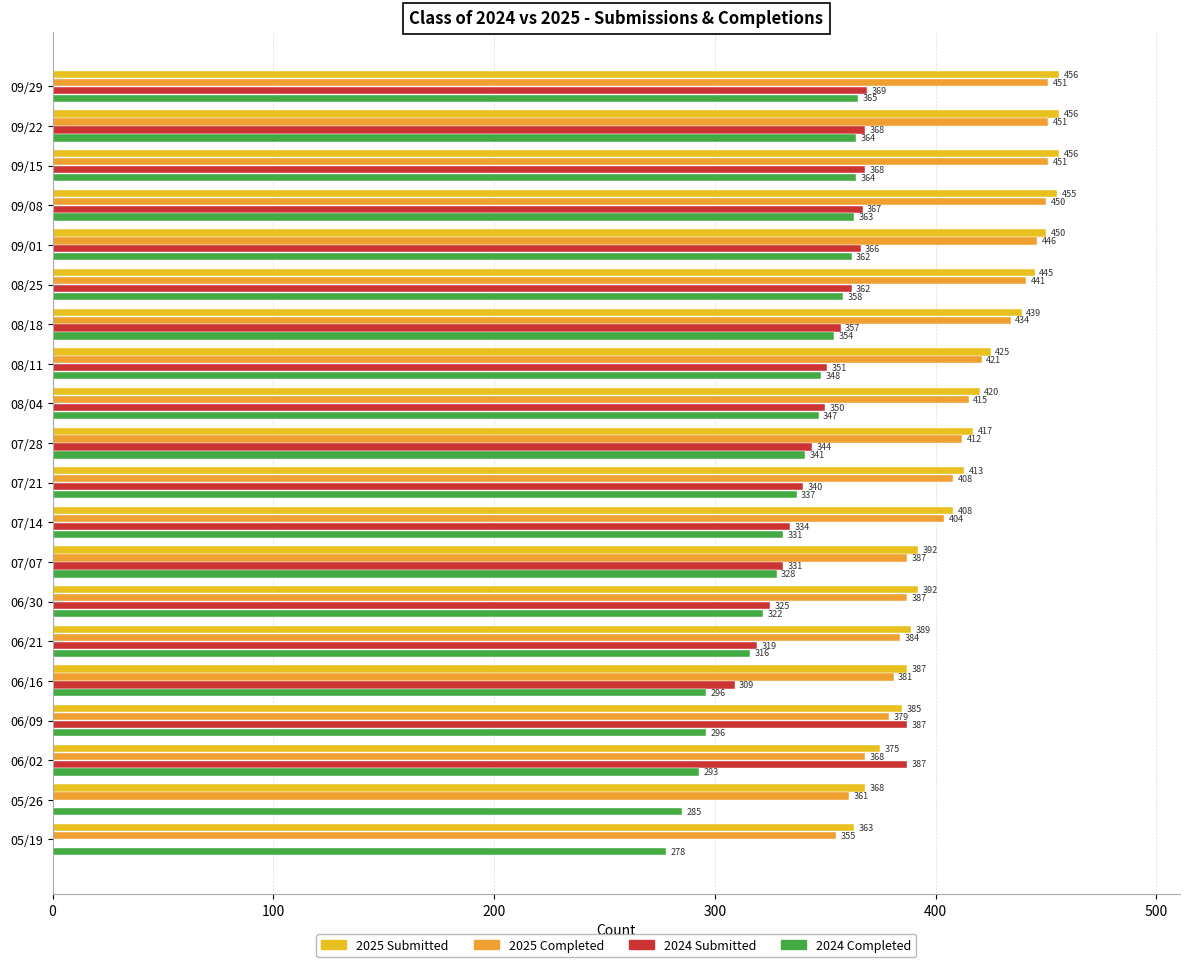

Count the number of categories in the chart.

20